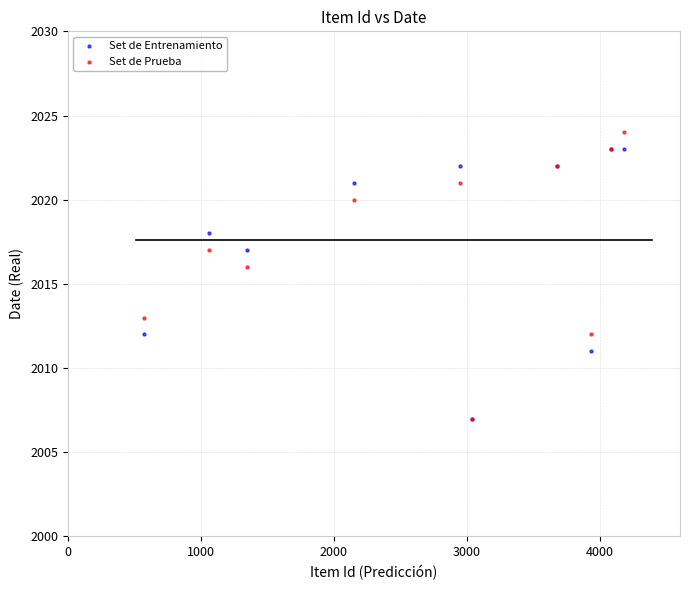

Which series reaches the maximum Y coordinate?

Set de Prueba